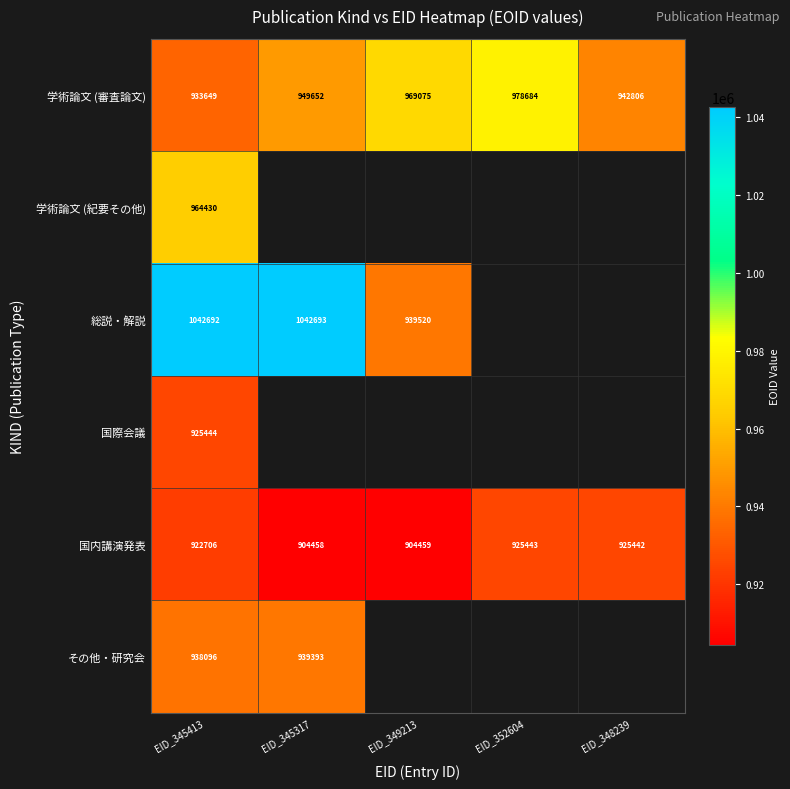

At which label does 国内講演発表 reach its peak?

EID_352604